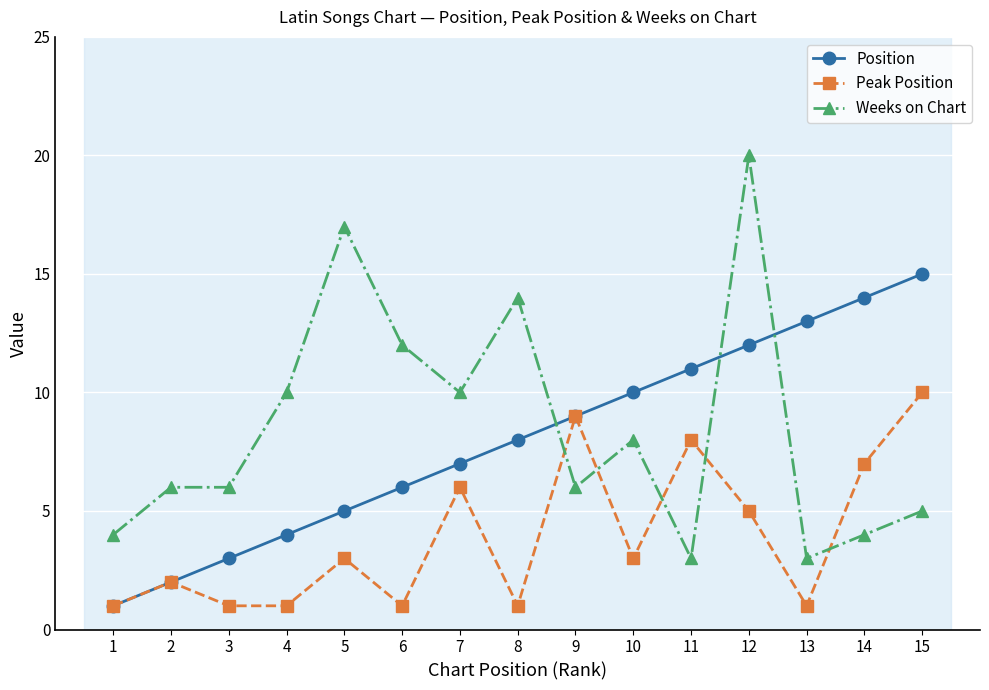

At how many categories does at least one series exceed 8?

12